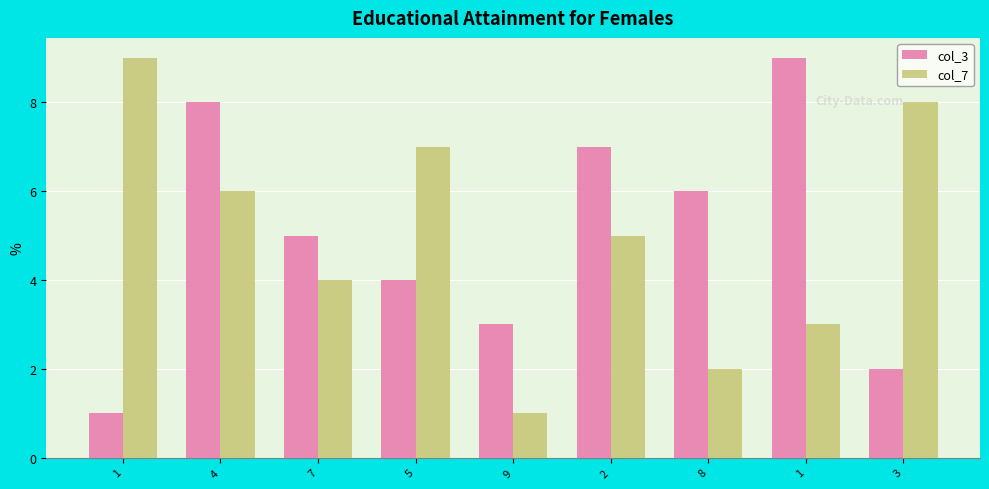

What is the maximum value shown in the chart?

9